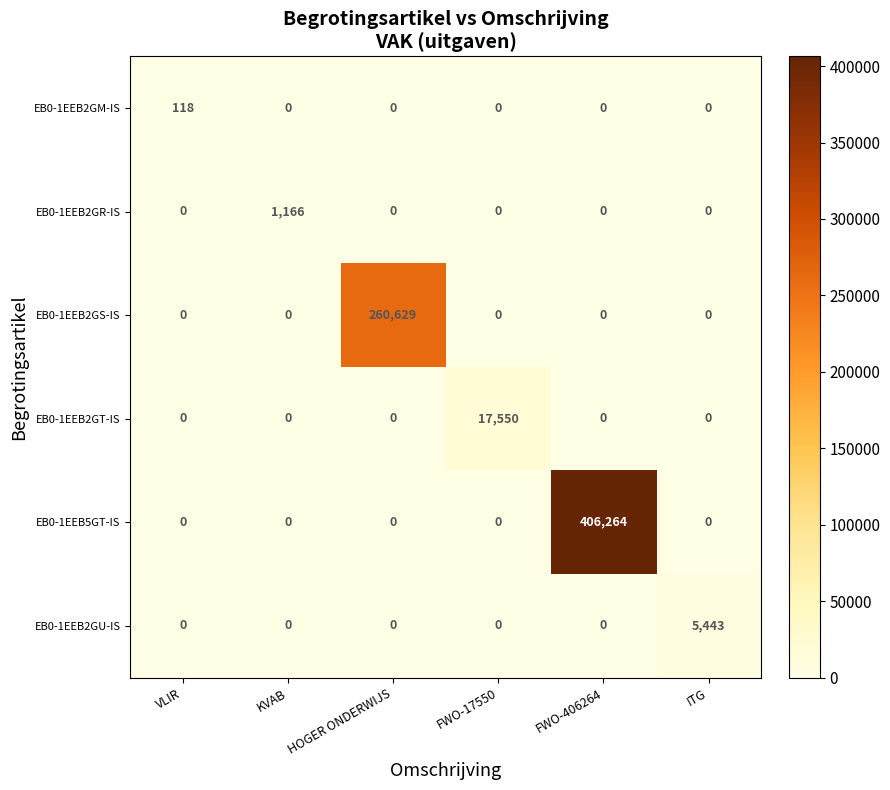

What is the total value across all series at KVAB?

1166